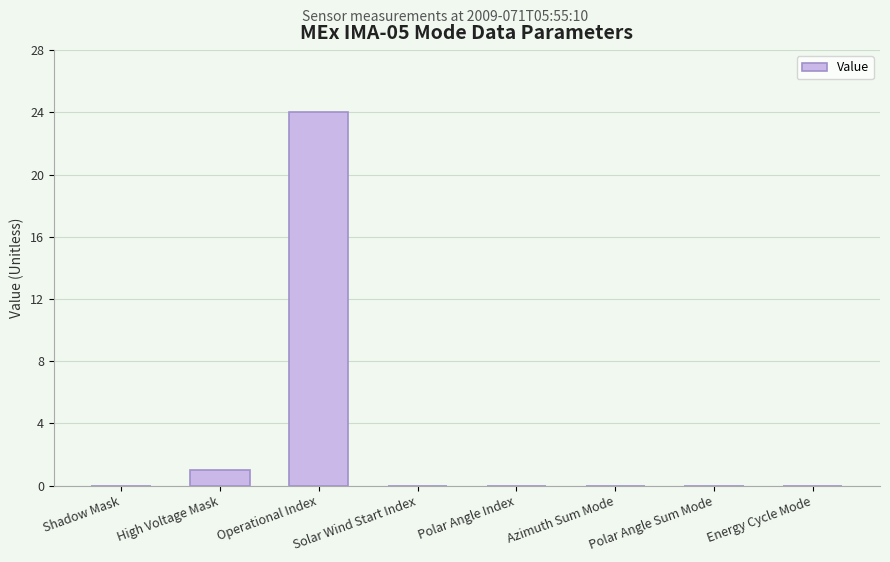

Reading right to left, transcribe all the data shown in this chart.

0	0	0	0	0	24	1	0